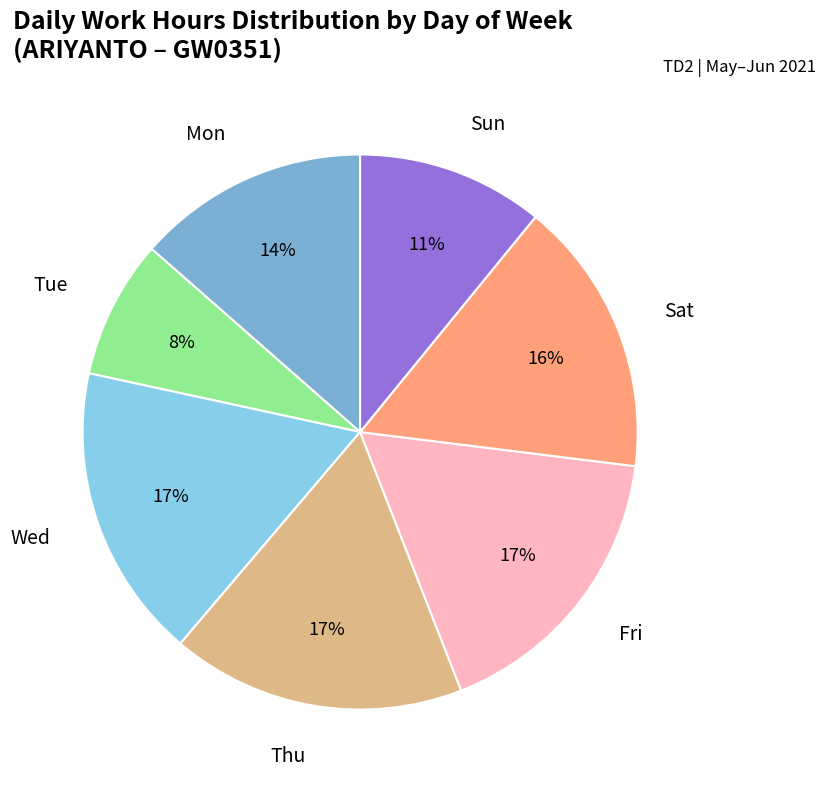

To the nearest percent, what percentage of the pie is Fri?

17%